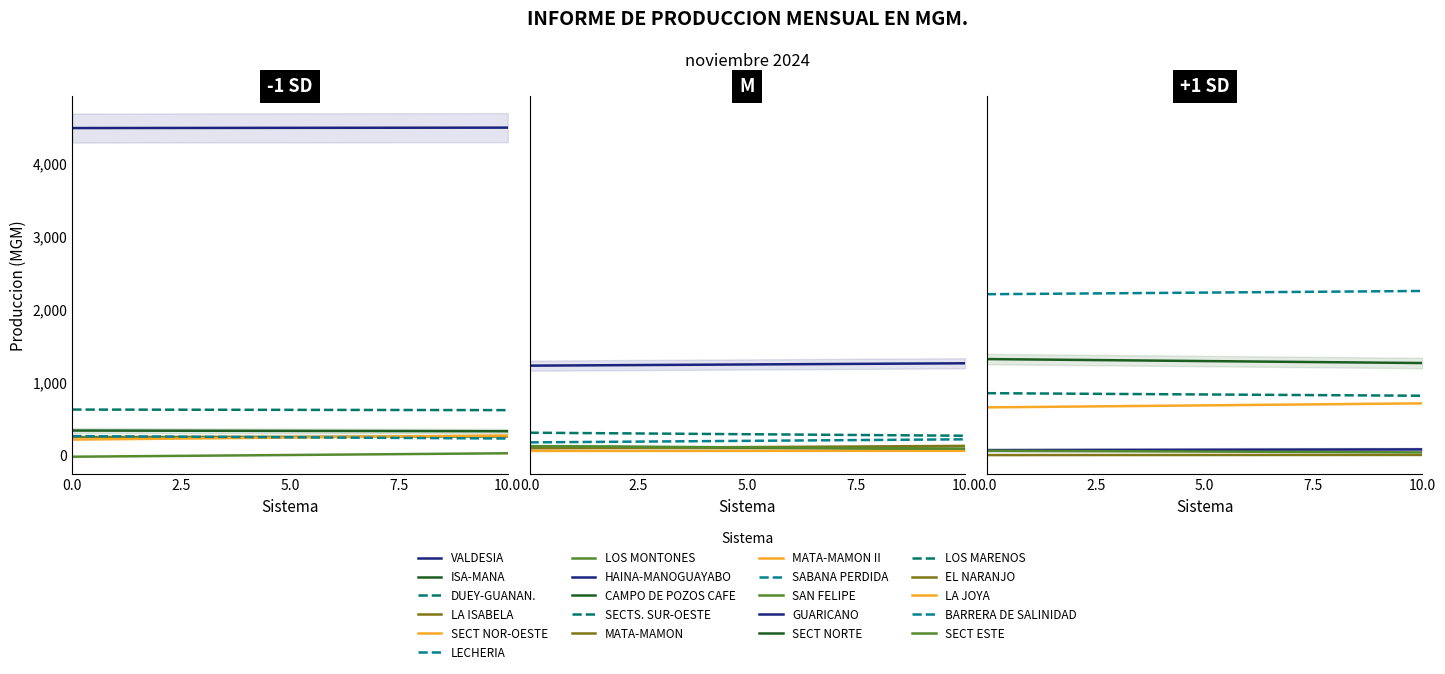

What is the change in value from SECT NOR-OESTE to LECHERIA?

+3.4